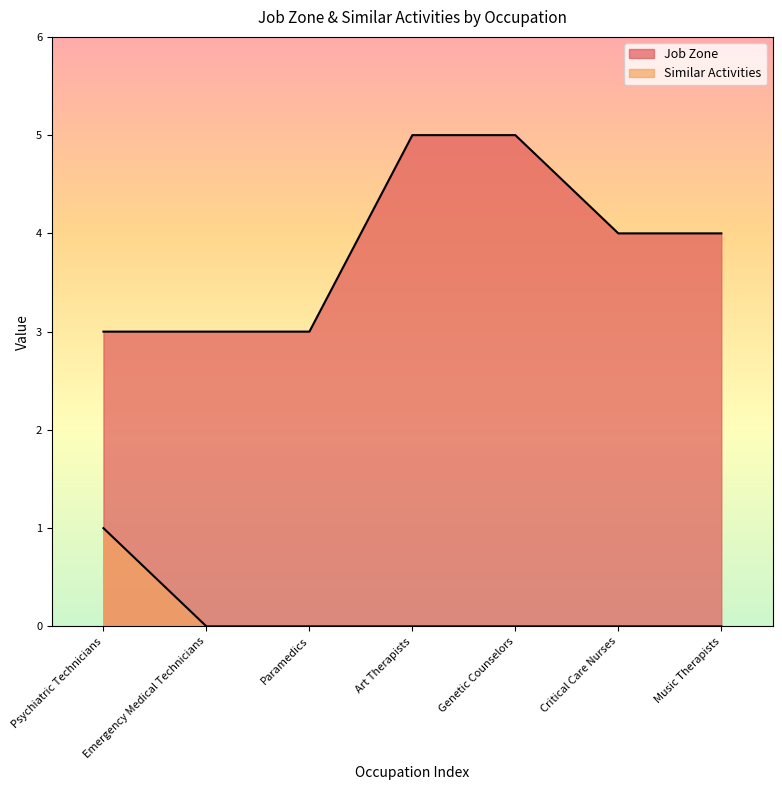

Where is Similar Activities nearest to the value 0?

Emergency Medical Technicians